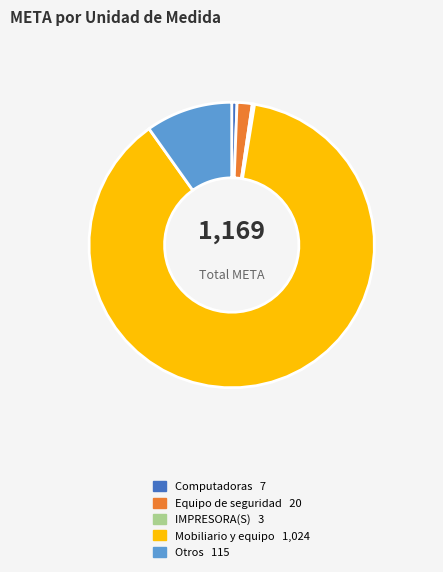

What percentage is the Computadoras slice, to the nearest percent?

1%